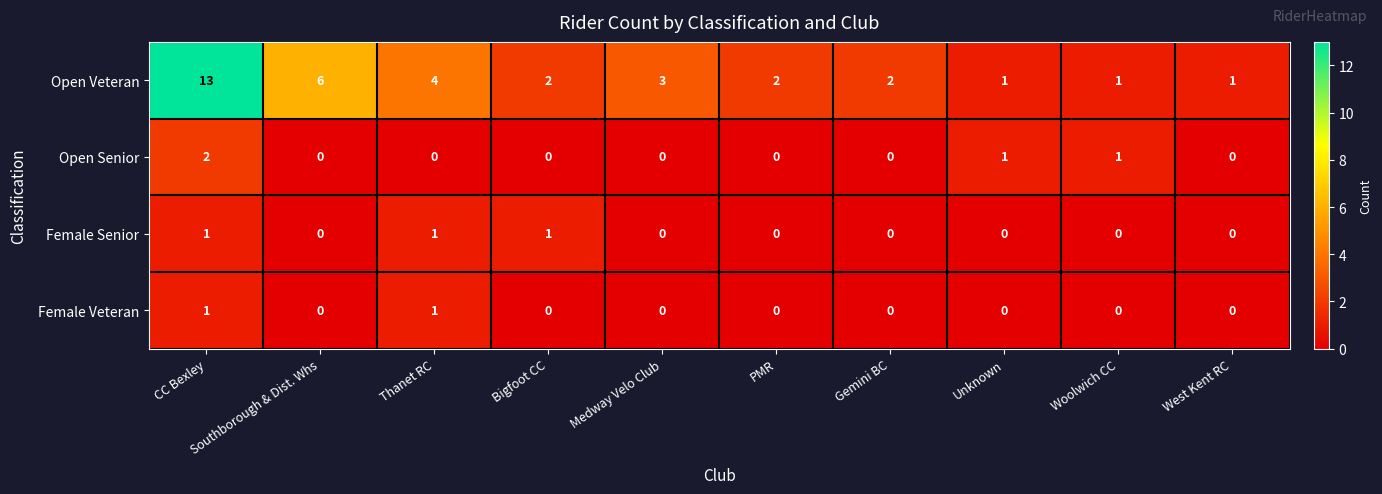

What is the greatest value displayed?

13